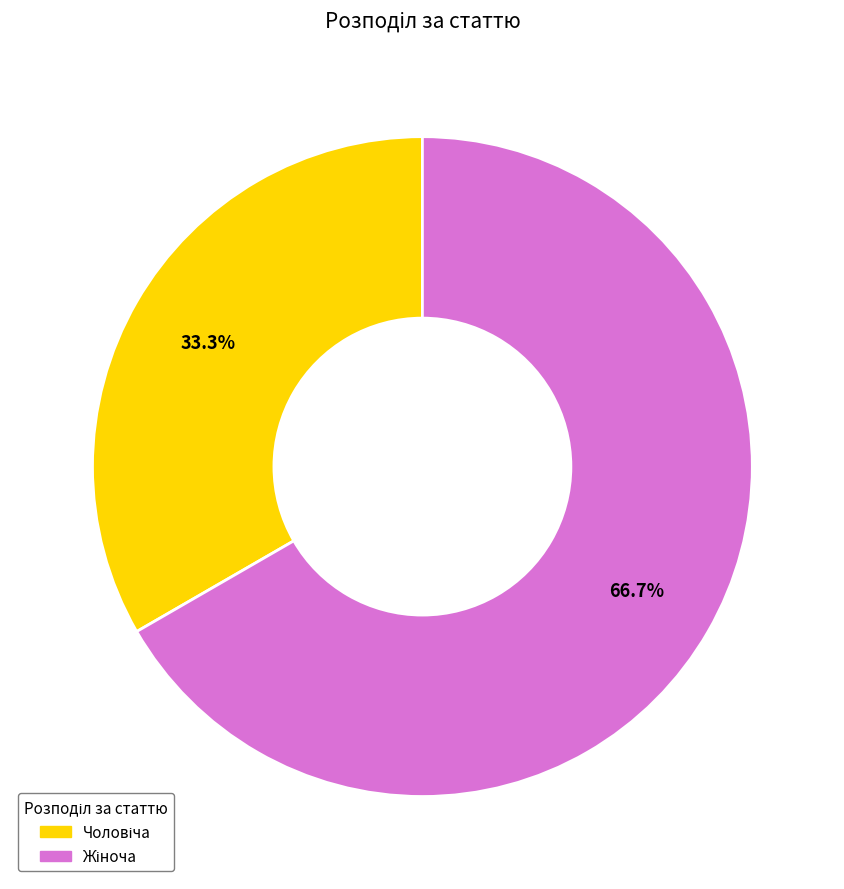

How many segments does this pie chart have?

2